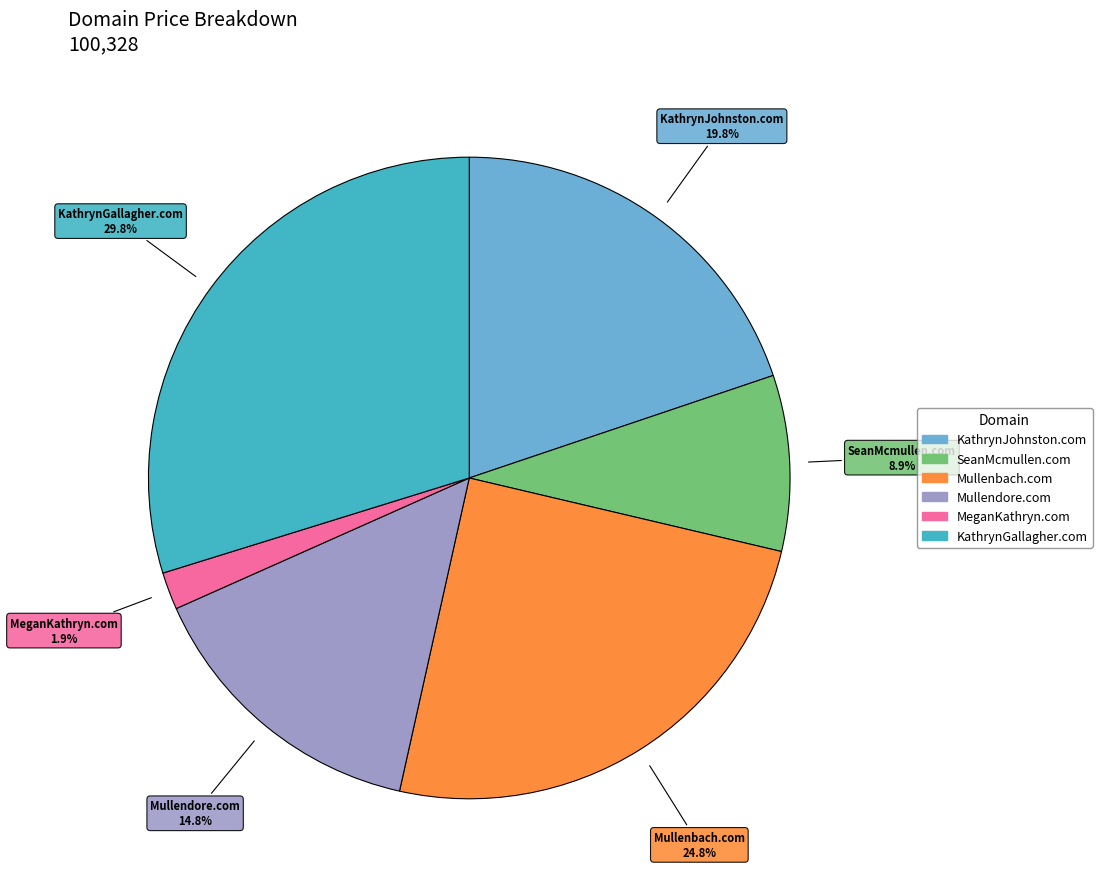

Is it true that Mullenbach.com is 25% of the pie?

True